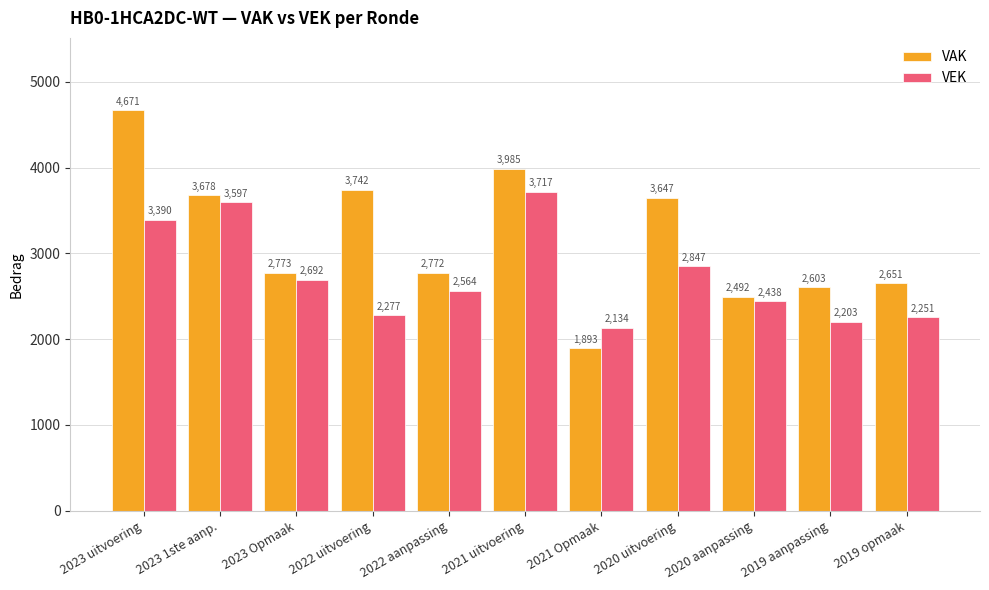

At which label does VAK first exceed 2773?

2023 uitvoering